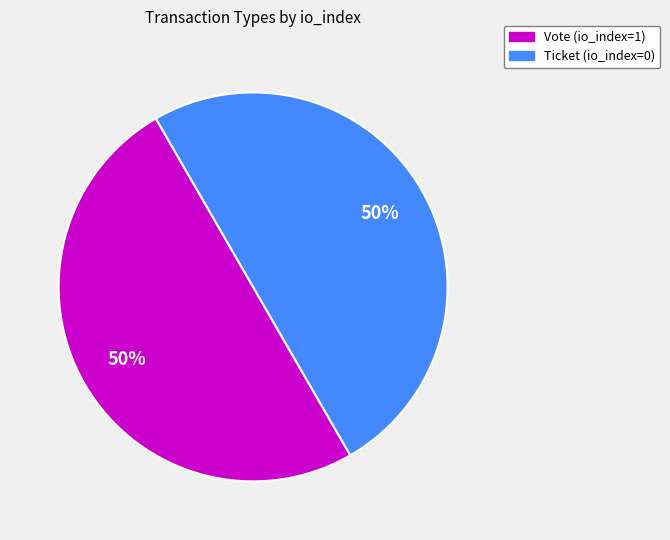

To the nearest percent, what is the difference between the largest and smallest slice percentages?

0%